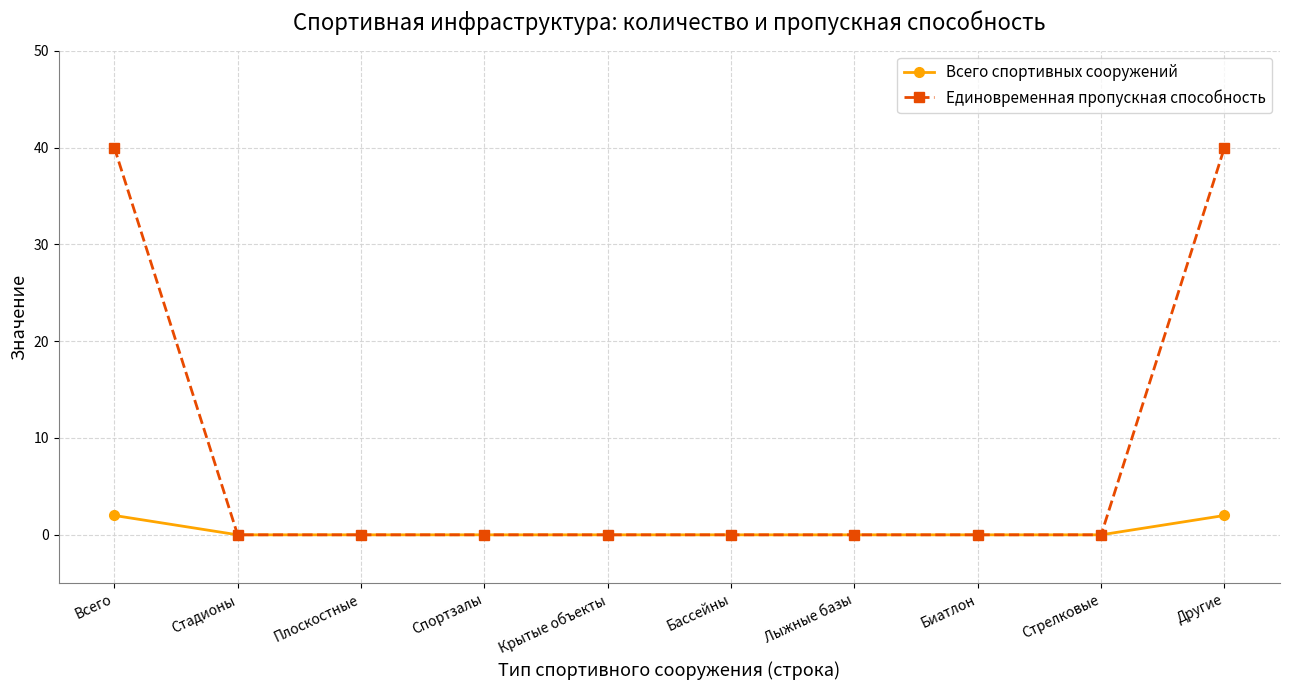

What are all the series names shown in the legend?

Всего спортивных сооружений, Единовременная пропускная способность